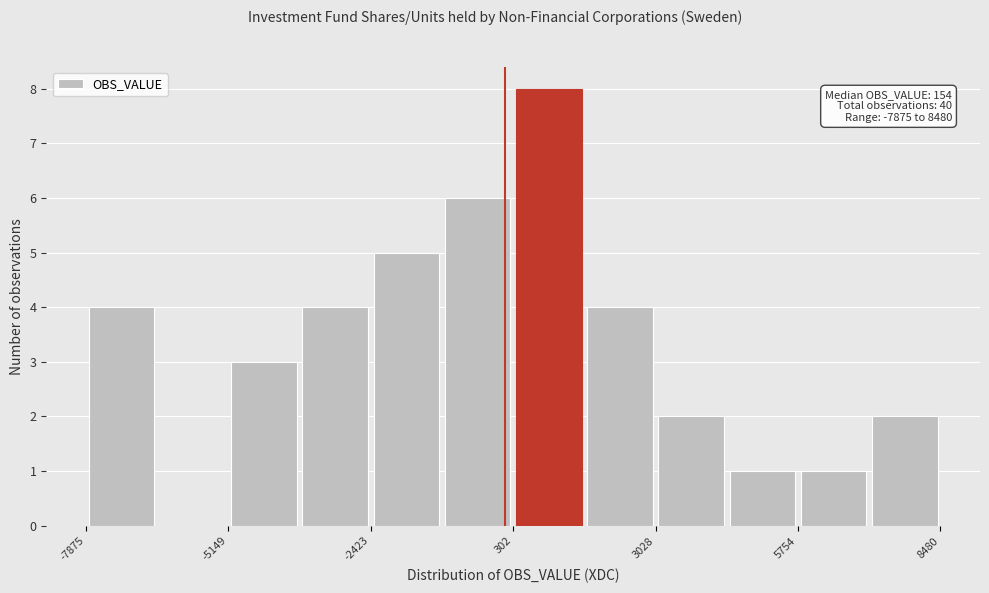

Around what value on the x-axis is the tallest bar? Give the approximate position of its centre, as read against the axis.

1000